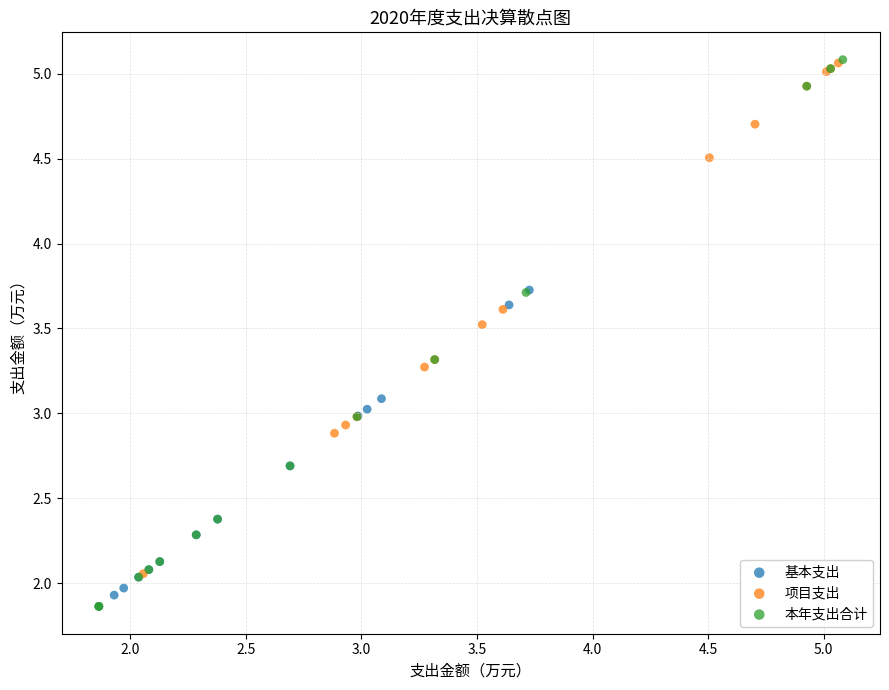

Which series has the largest Y range (max minus min)?

本年支出合计